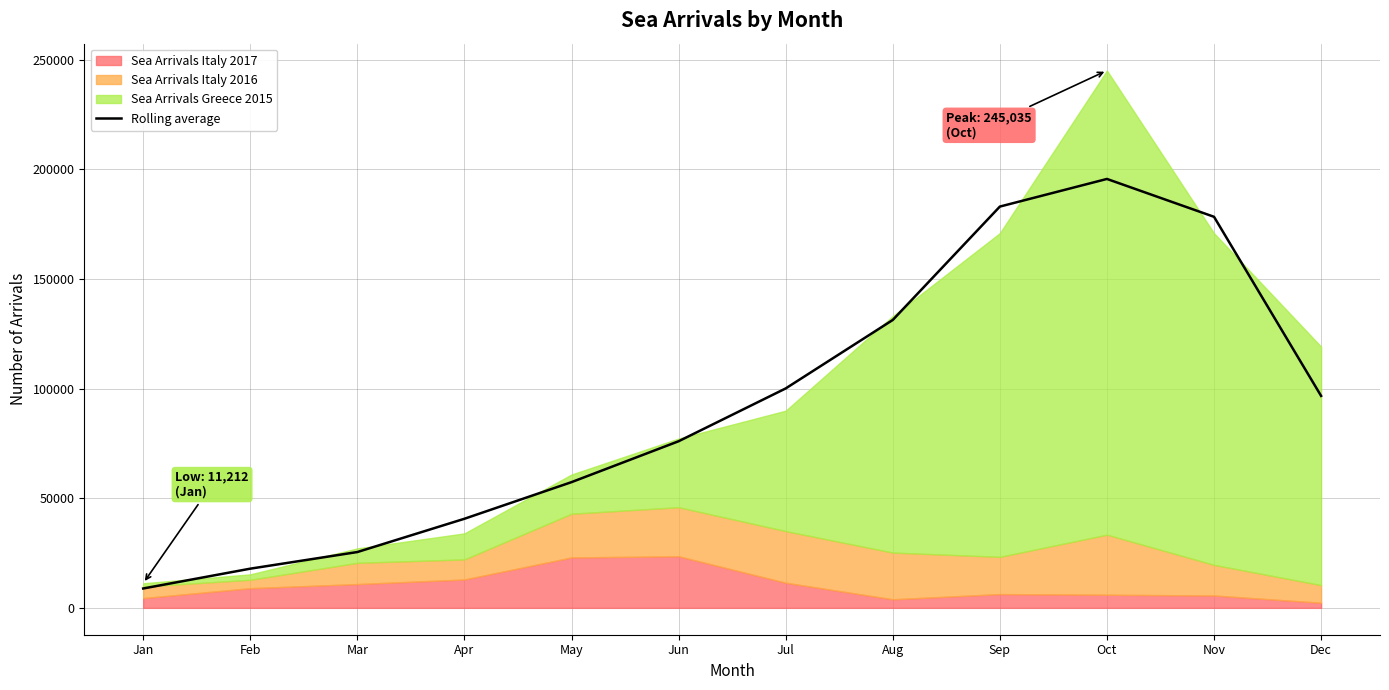

Reading left to right, what are all the values shown in this chart?

8830.7	17868.0	25452.3	40628.0	57328.3	75977.3	100058.7	131286.3	182994.0	195595.7	178335.7	96657.3